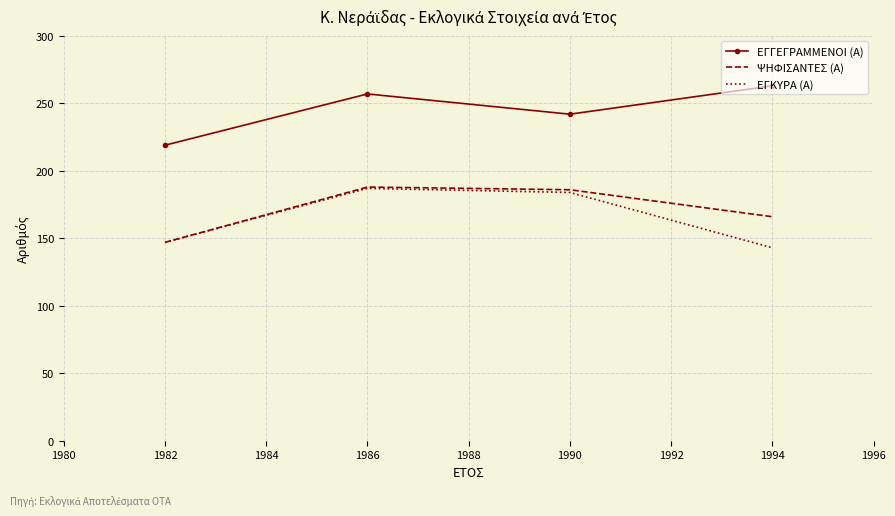

Where does the ΕΓΚΥΡΑ (Α) series first go above 184?

1986